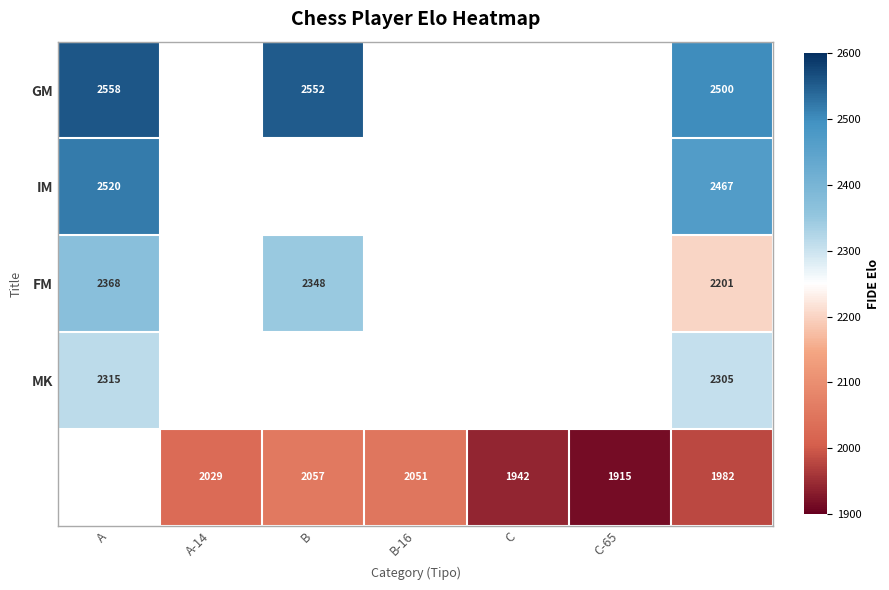

The IM series shows 2520 at A. True or false?

True